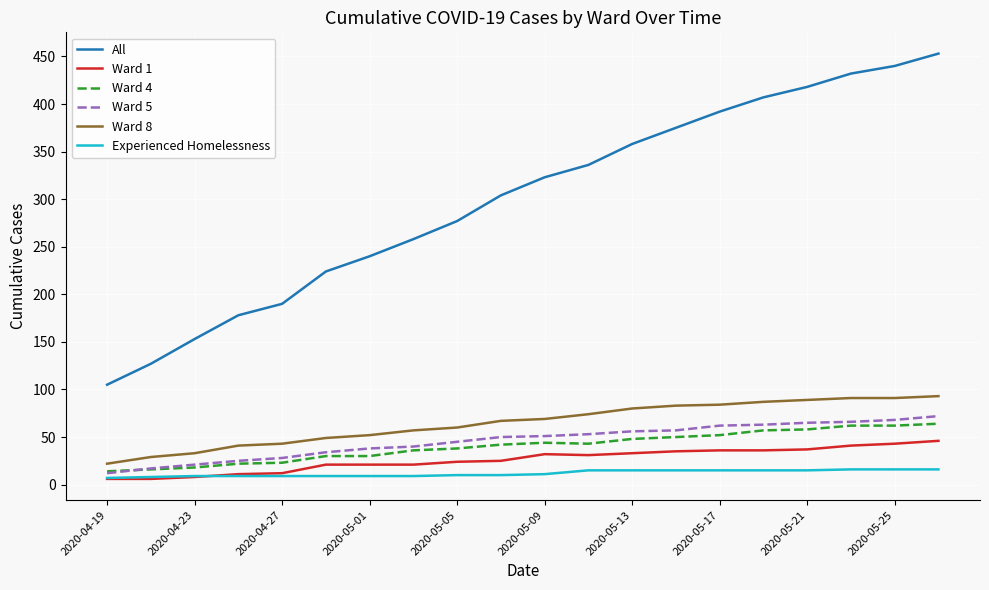

At how many categories does at least one series exceed 205?

15